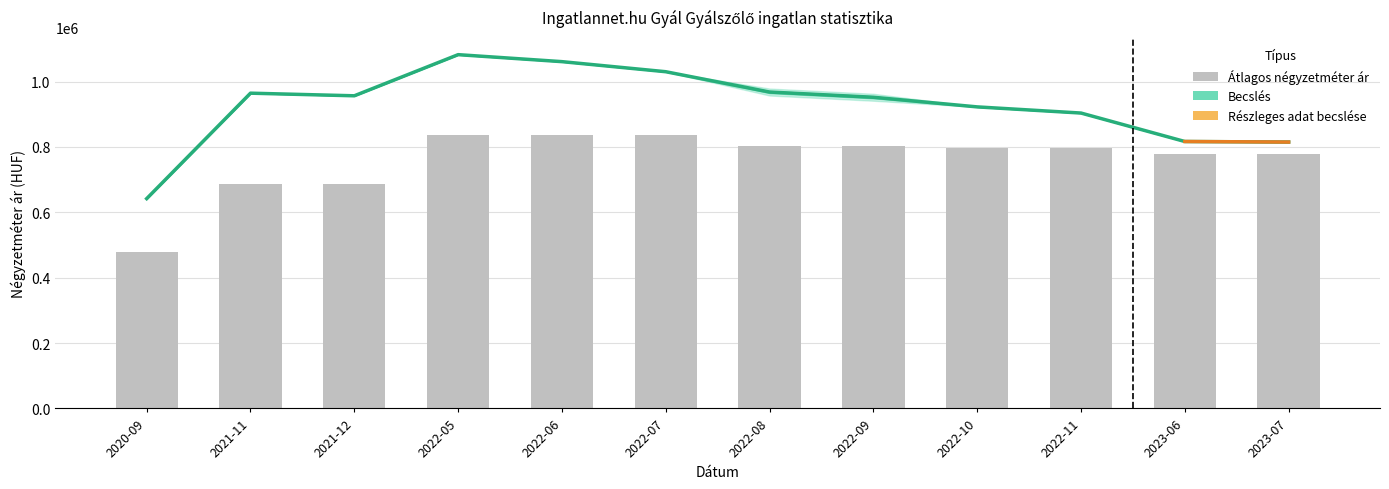

What is the lowest value of the Átlagos négyzetméter ár series?

478846